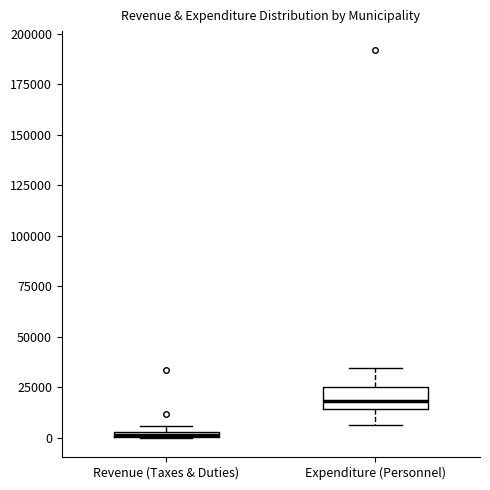

Comparing the boxes themselves (not the whiskers), which one is the tallest?

Expenditure (Personnel)